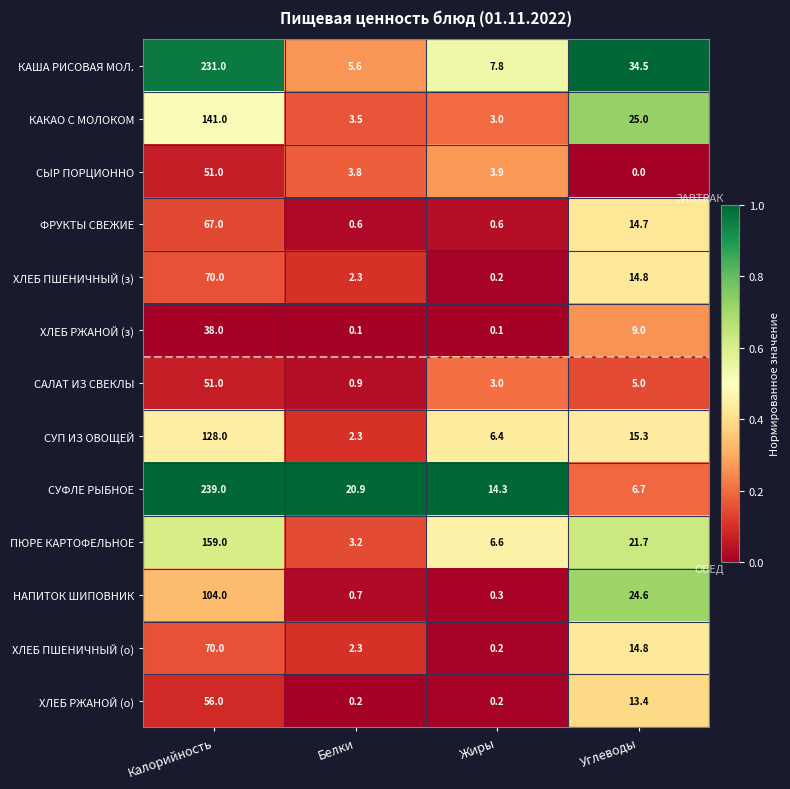

How many values in the ХЛЕБ ПШЕНИЧНЫЙ (з) series exceed 14?

2